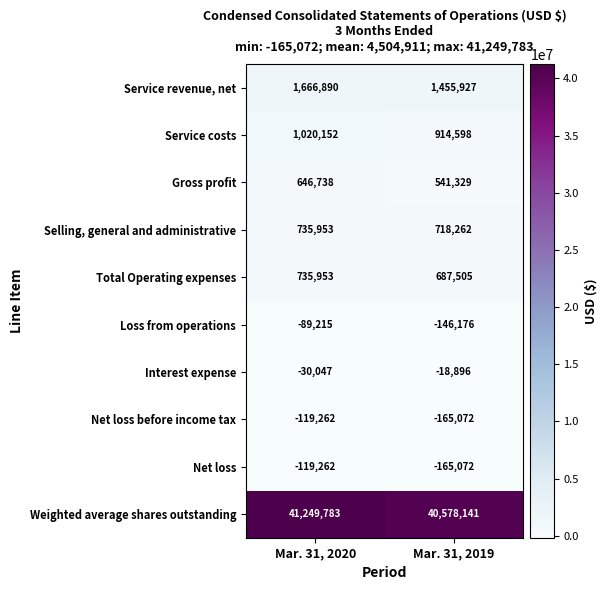

True or false: Loss from operations has a value of -54266 at Mar. 31, 2020.

False